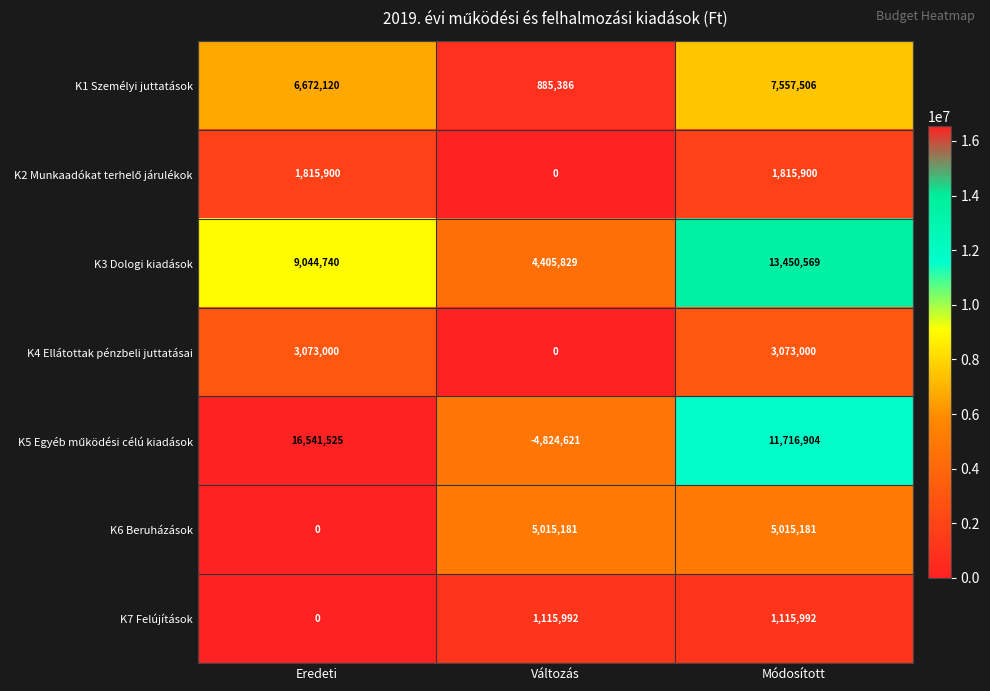

What is the sum of all K3 Dologi kiadások values?

26901138